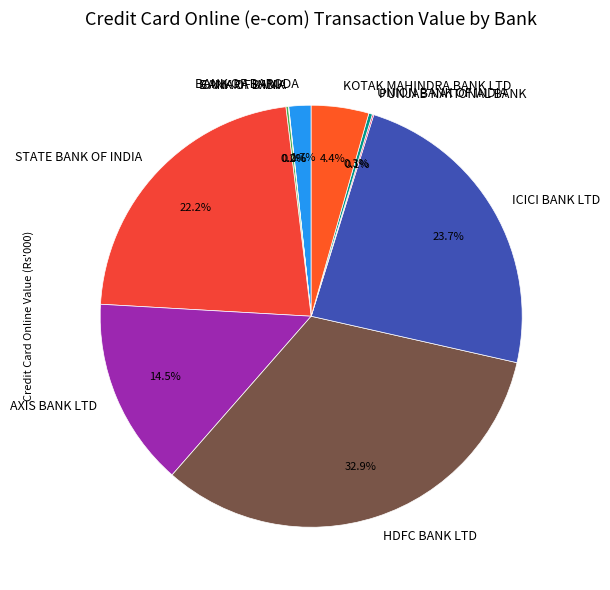

What portion of the pie excludes BANK OF BARODA?

98.3%